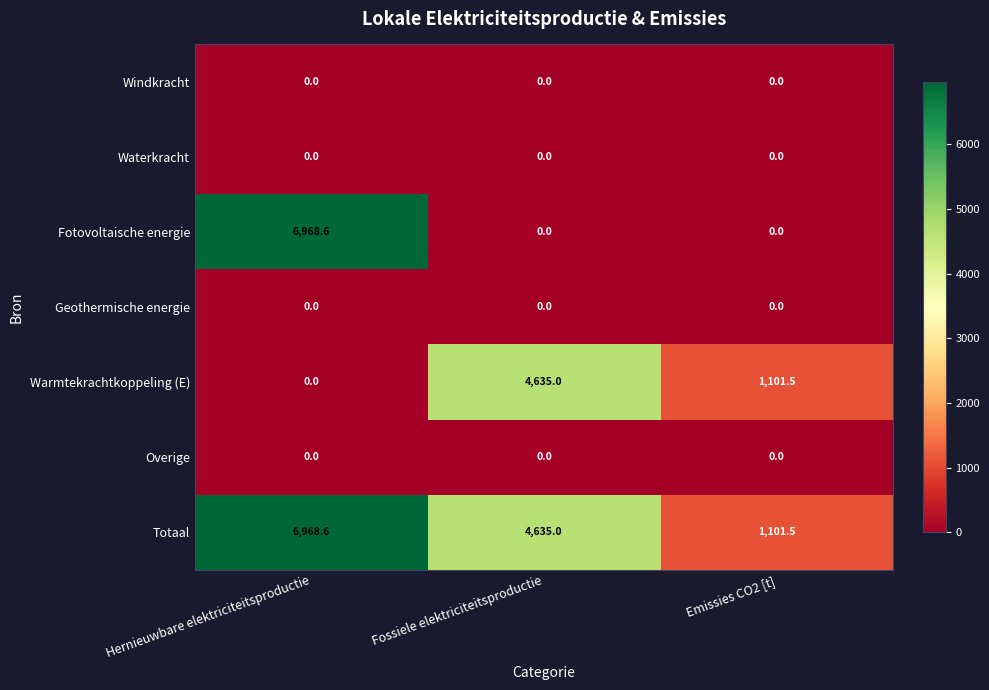

The Totaal series shows 4635.0 at Fossiele elektriciteitsproductie. True or false?

True